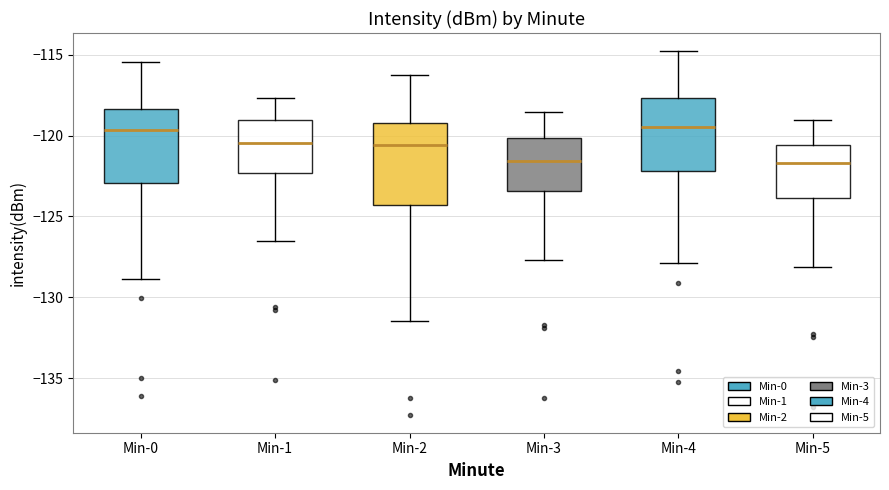

Reading left to right, read every box against the y-axis: the position of its median line, the range the box covers, and the ends of its whiskers. The values are not printed on the chart, so give them approximately, as read against the axis.

Min-0: median -119.5, box -123.0 to -118.5, whiskers -129.0 to -115.5
Min-1: median -120.5, box -122.5 to -119.0, whiskers -126.5 to -117.5
Min-2: median -120.5, box -124.5 to -119.0, whiskers -131.5 to -116.0
Min-3: median -121.5, box -123.5 to -120.0, whiskers -127.5 to -118.5
Min-4: median -119.5, box -122.0 to -117.5, whiskers -128.0 to -115.0
Min-5: median -121.5, box -124.0 to -120.5, whiskers -128.0 to -119.0